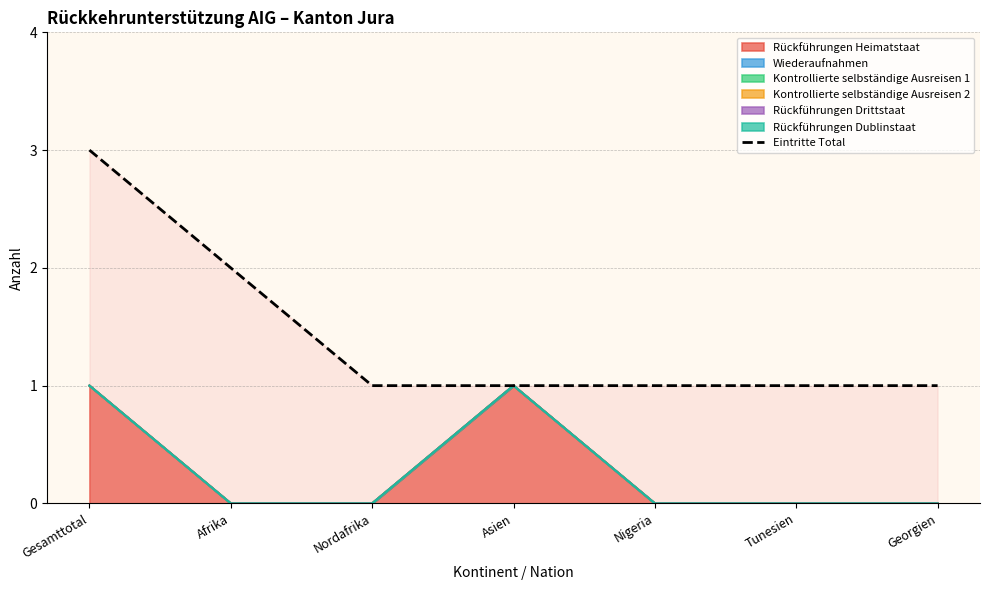

Reading right to left, transcribe all the data shown in this chart.

1	1	1	1	1	2	3